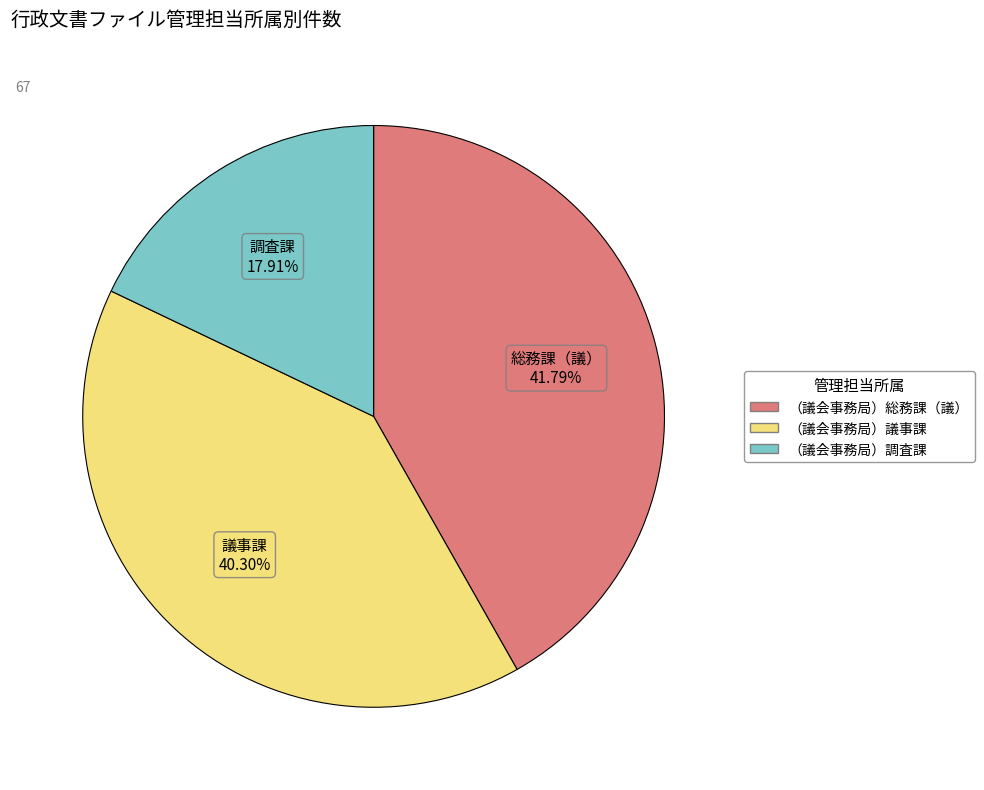

Which category has the biggest portion of the pie?

（議会事務局）総務課（議）